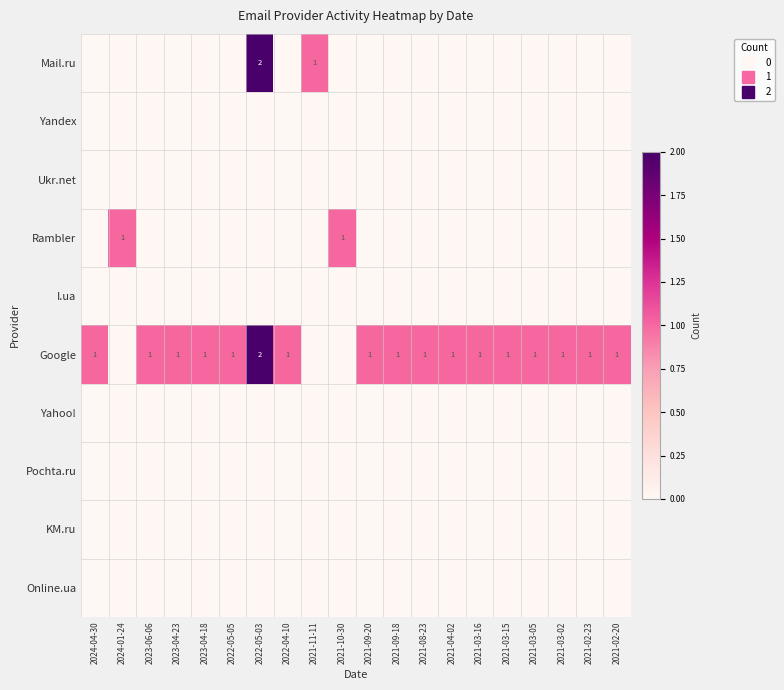

Rank the series by their maximum value, from highest to lowest.

Mail.ru, Google, Rambler, Yandex, Ukr.net, I.ua, Yahoo!, Pochta.ru, KM.ru, Online.ua